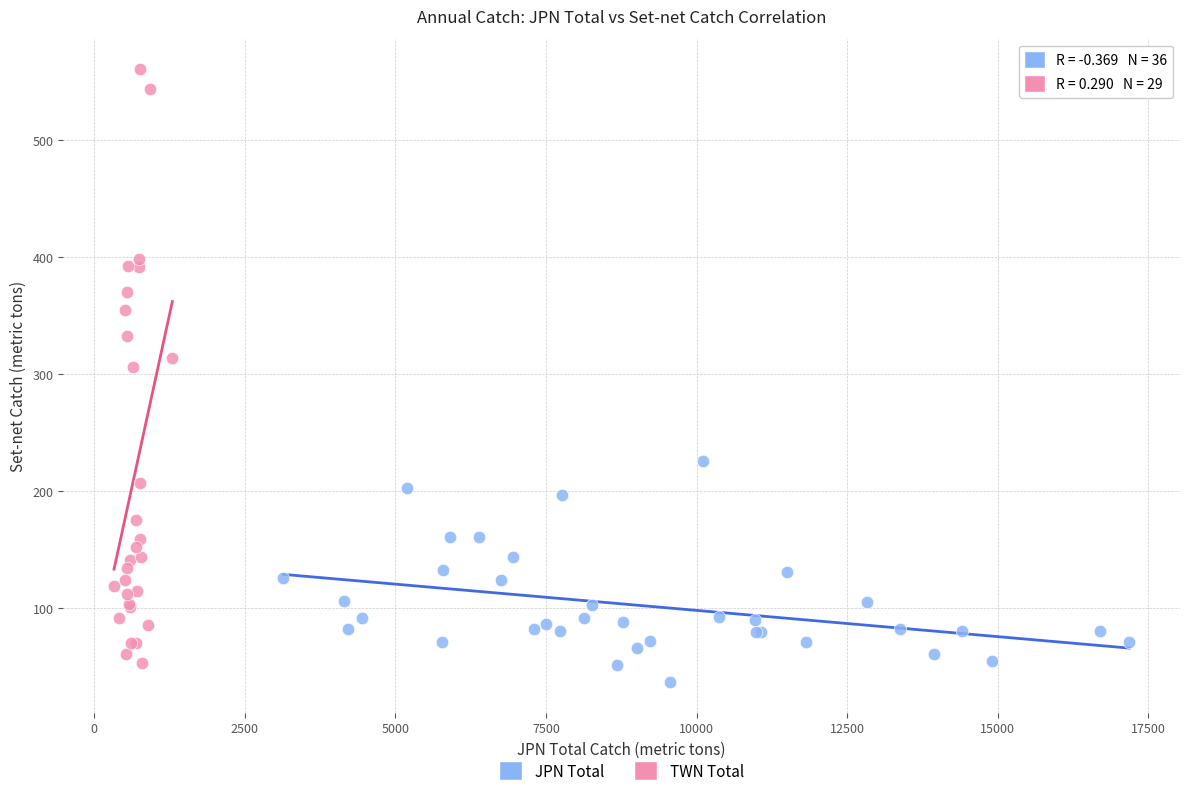

Which series has the widest spread of Y values?

TWN Total